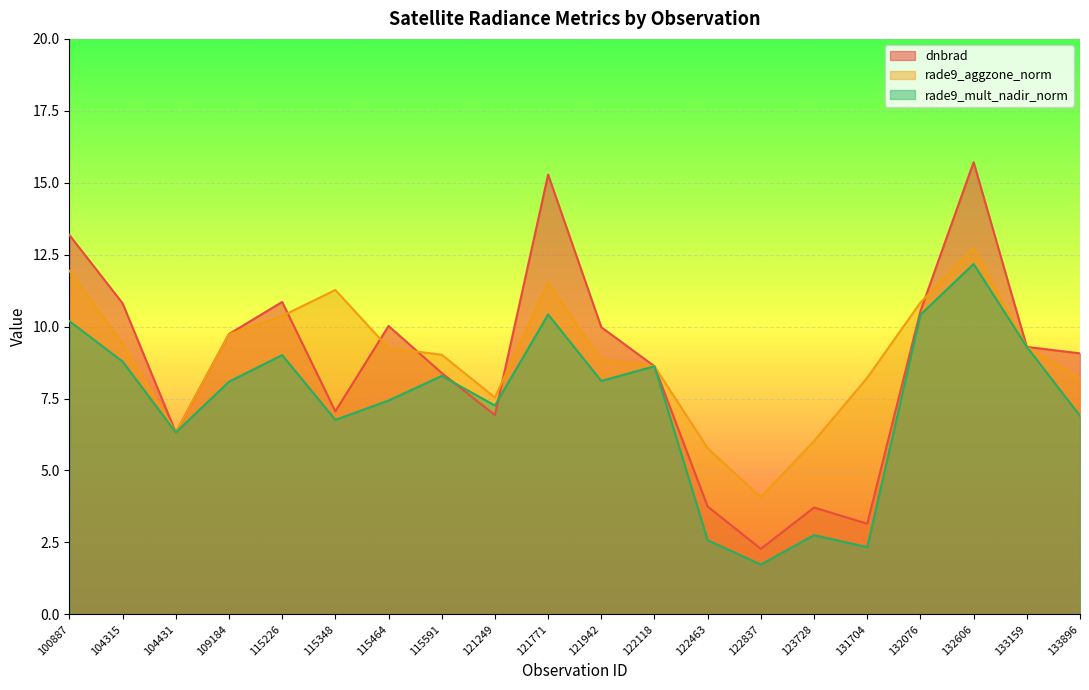

Reading right to left, transcribe all the data shown in this chart.

dnbrad: 133896=9.1	133159=9.3	132606=15.7	132076=10.5	131704=3.1	123728=3.7	122837=2.3	122463=3.7	122118=8.6	121942=10.0	121771=15.3	121249=6.9	115591=8.4	115464=10.0	115348=7.1	115226=10.9	109184=9.7	104431=6.3	104315=10.8	100887=13.2
rade9_aggzone_norm: 133896=8.2	133159=9.3	132606=12.7	132076=10.8	131704=8.2	123728=6.0	122837=4.1	122463=5.8	122118=8.6	121942=8.8	121771=11.5	121249=7.5	115591=9.0	115464=9.3	115348=11.3	115226=10.4	109184=9.7	104431=6.3	104315=9.4	100887=11.9
rade9_mult_nadir_norm: 133896=6.9	133159=9.3	132606=12.2	132076=10.4	131704=2.3	123728=2.8	122837=1.7	122463=2.6	122118=8.6	121942=8.1	121771=10.4	121249=7.3	115591=8.3	115464=7.4	115348=6.8	115226=9.0	109184=8.1	104431=6.3	104315=8.8	100887=10.2